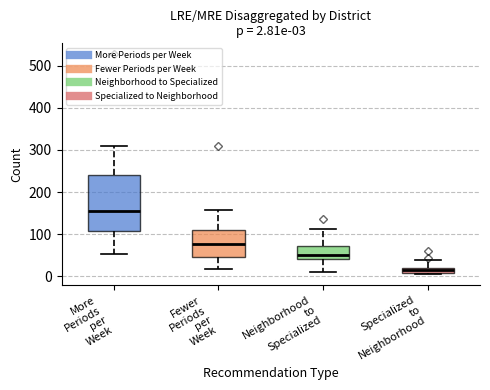

Which box's median line is the highest?

More Periods per Week